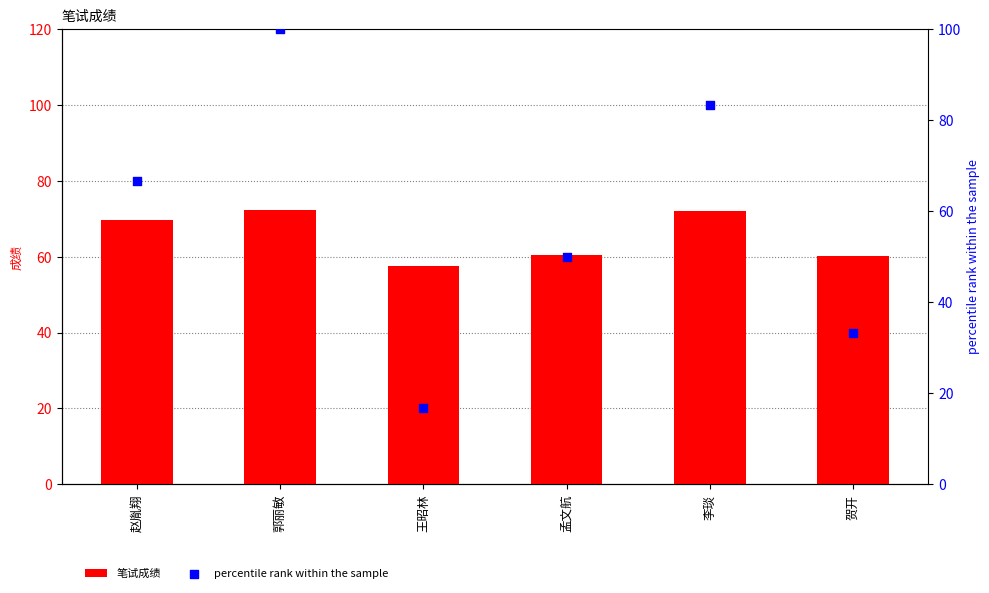

Which series has the largest total across all categories?

笔试成绩